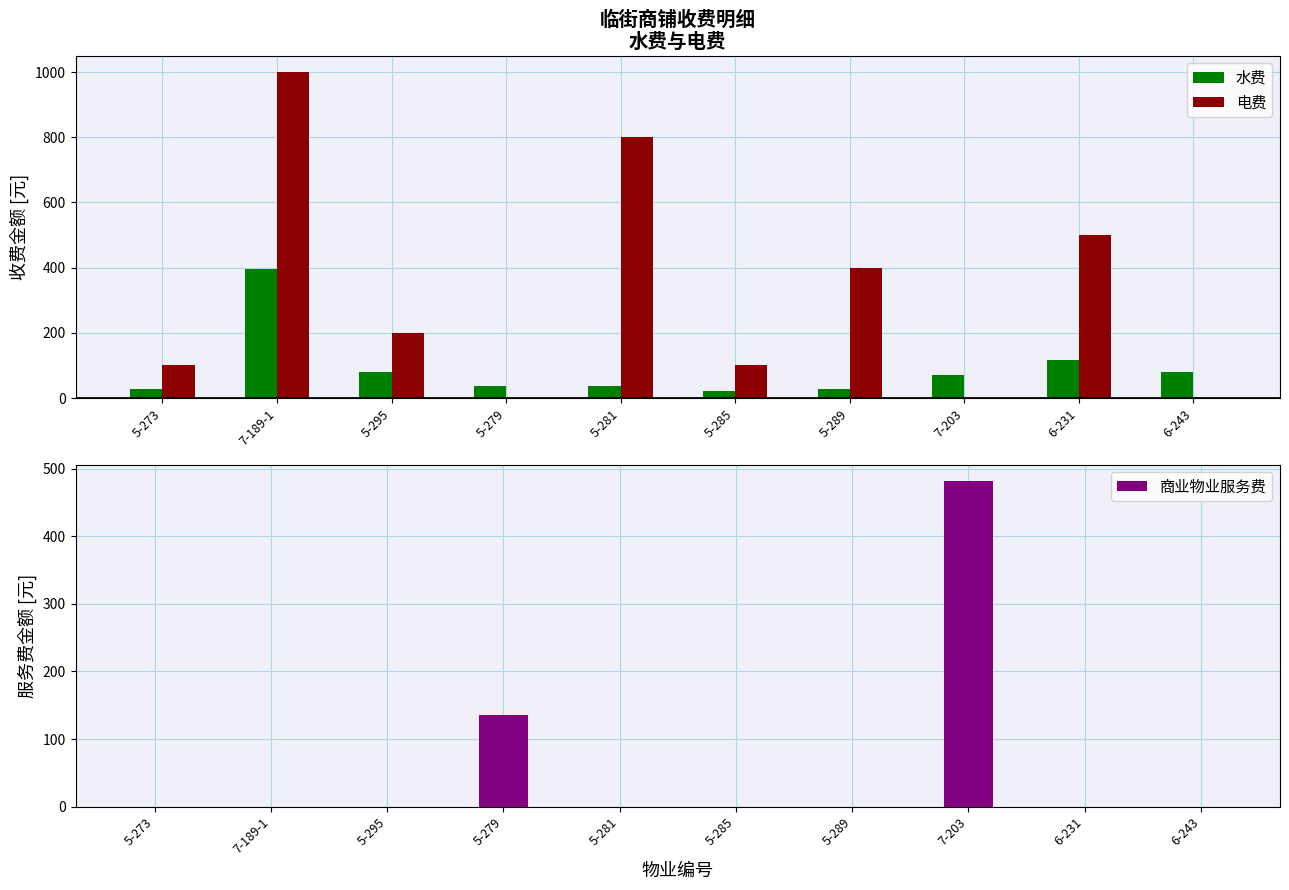

What is the total value across all series at 7-189-1?

1396.0